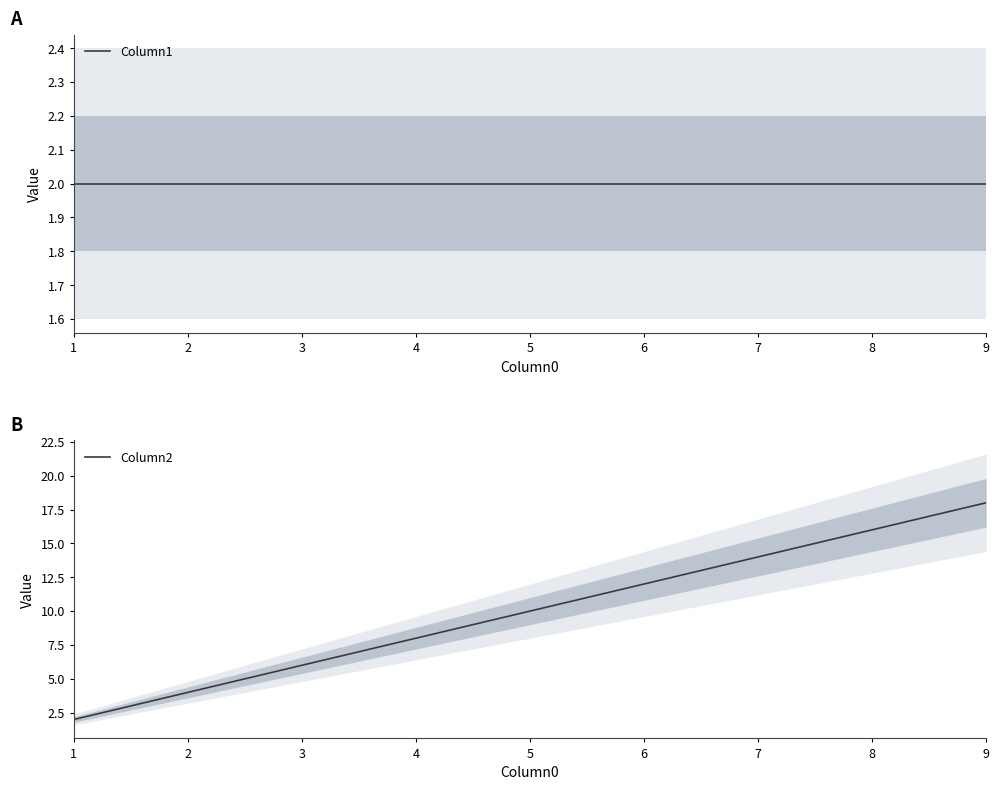

Does the chart have visible grid lines?

No